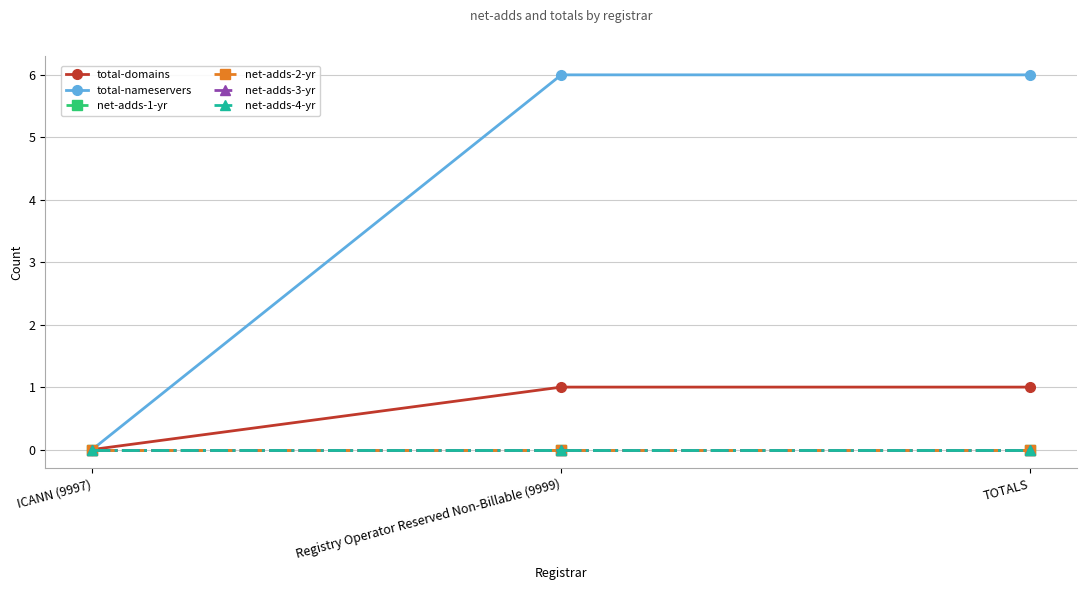

The value of total-domains at Registry Operator Reserved Non-Billable (9999) is 2. True or false?

False